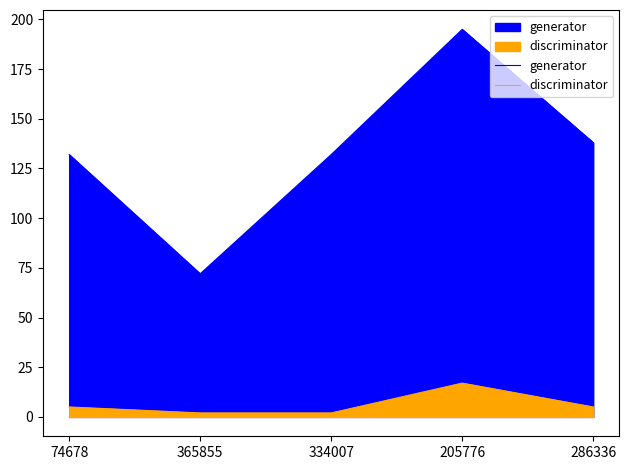

Which series has the widest spread of values?

generator